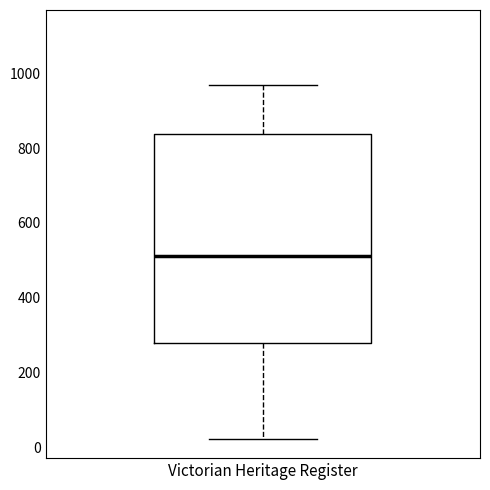

Transcribe this box plot: give where the median line is, the range the box spans, and where the two whiskers end, as read against the y-axis. The values are not printed on the chart, so give them approximately, as read against the axis.

median 520, box 280 to 840, whiskers 20 to 960